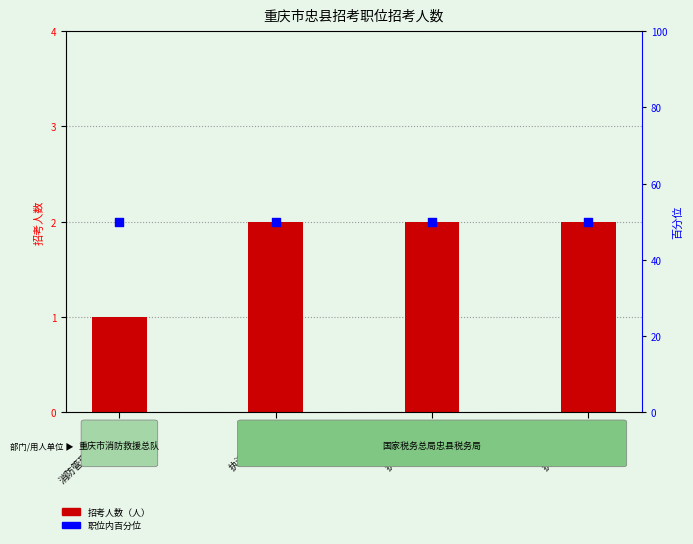

What is the total value across all series at 执法员（三）?

52